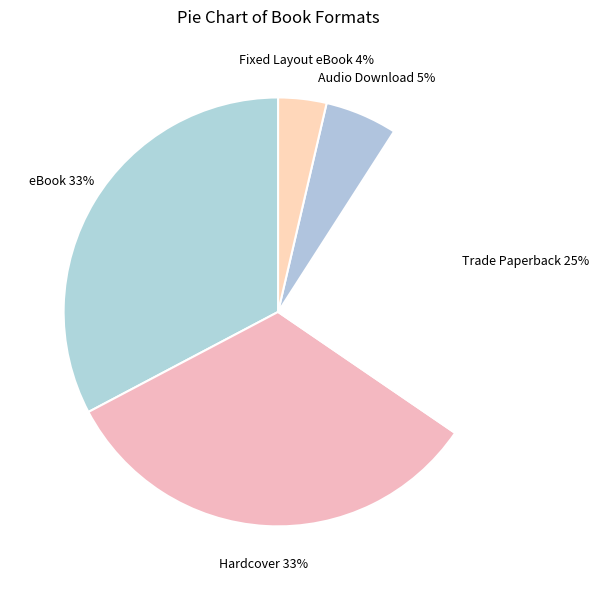

How many segments does this pie chart have?

5